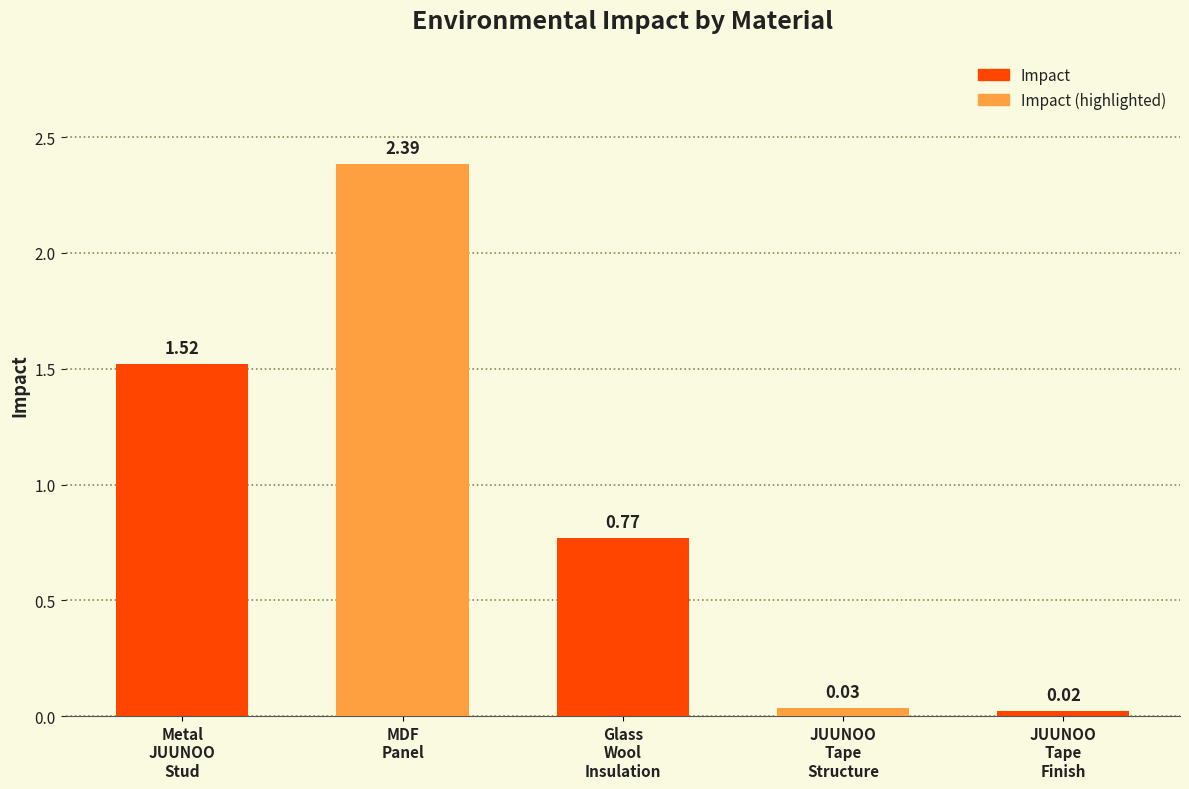

What is the sum of all values?

4.7